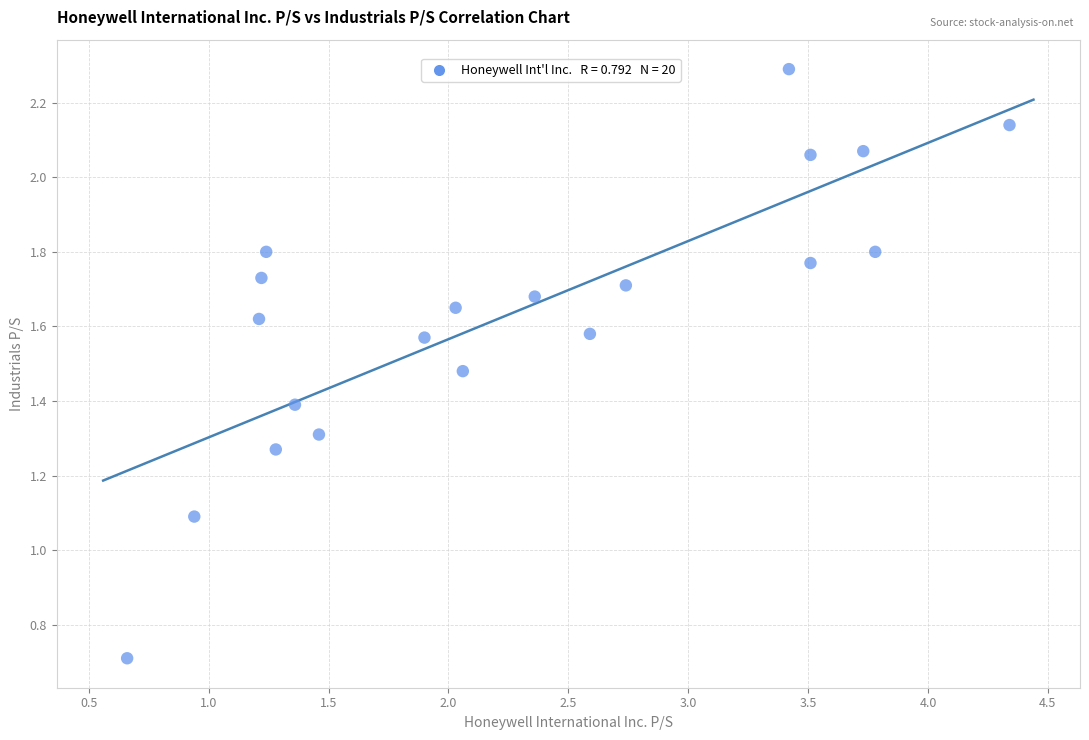

What Y value in the scatter plot is closest to 1?

1.1